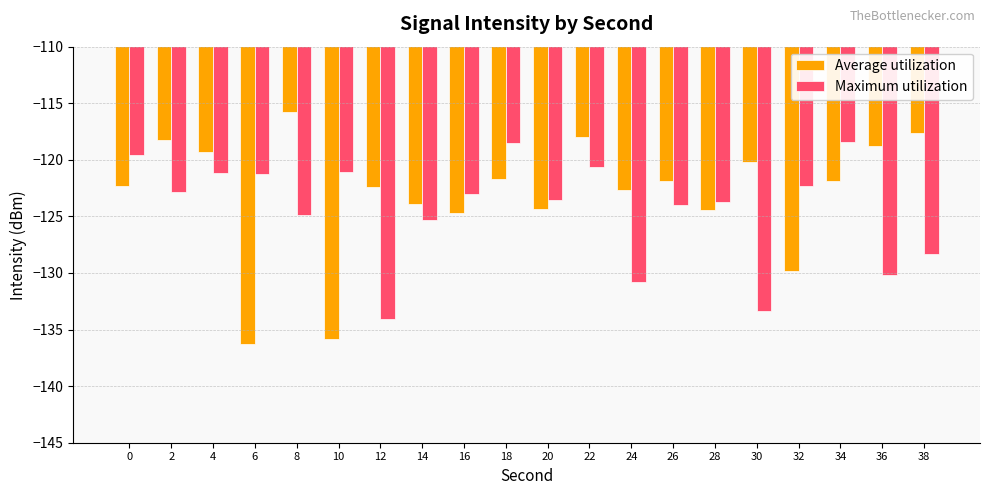

Does the chart contain any negative values?

Yes